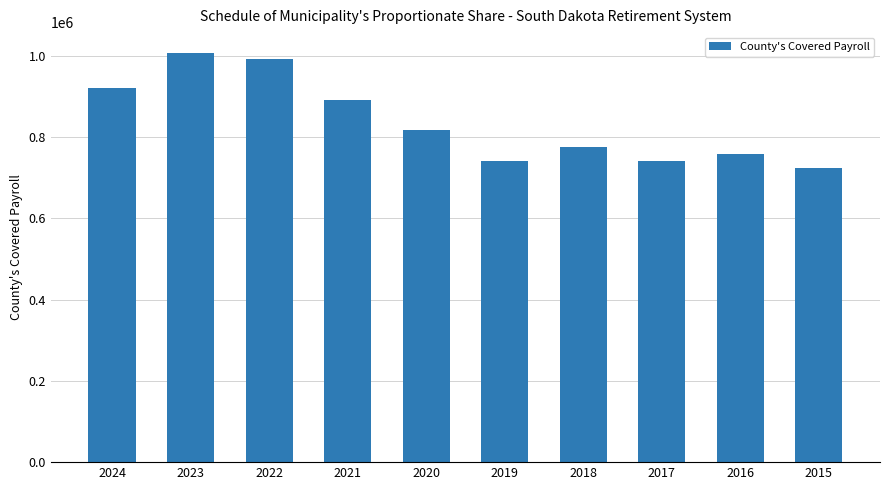

Are the bars horizontal?

No